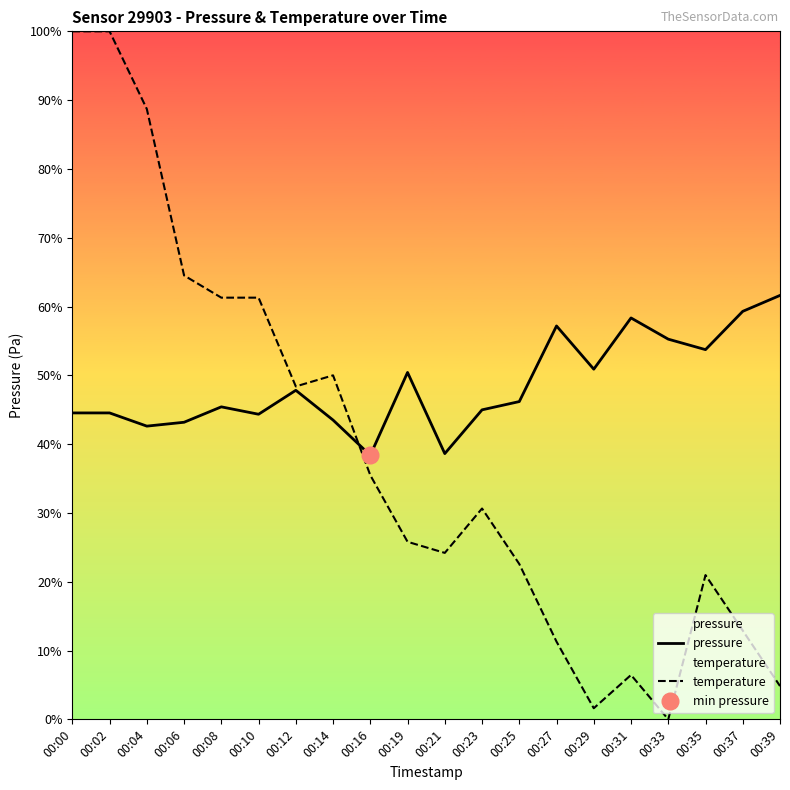

What are all the series names shown in the legend?

pressure, temperature